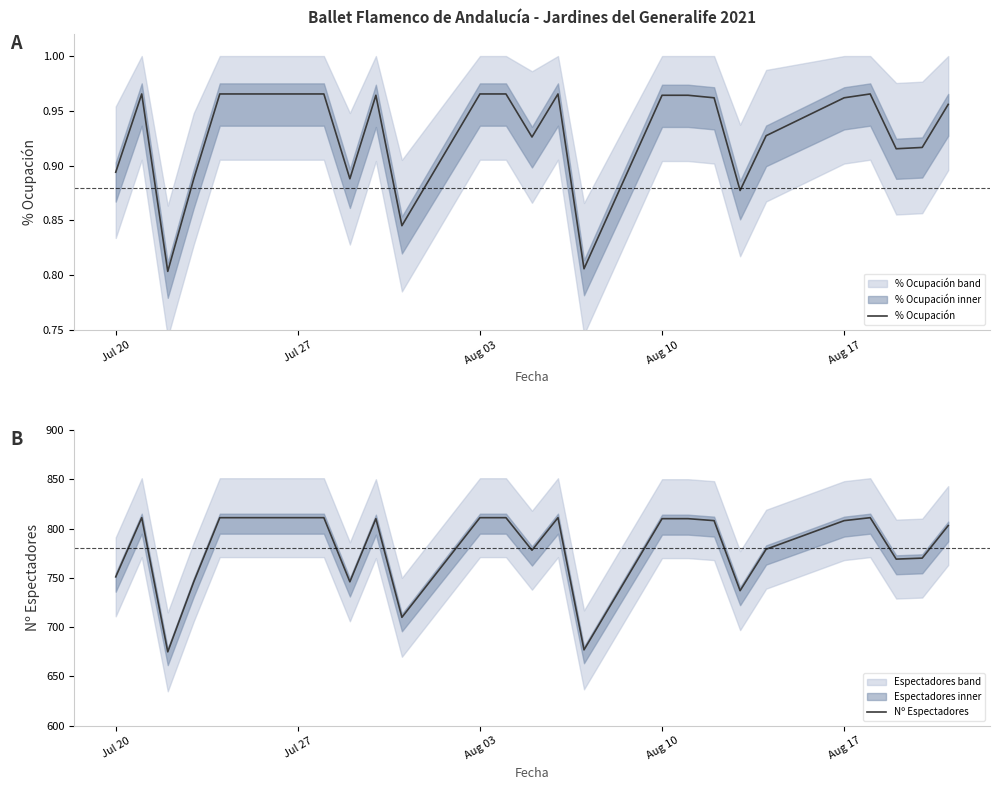

List the series in order of their overall mean, lowest first.

% Ocupación, Nº Espectadores